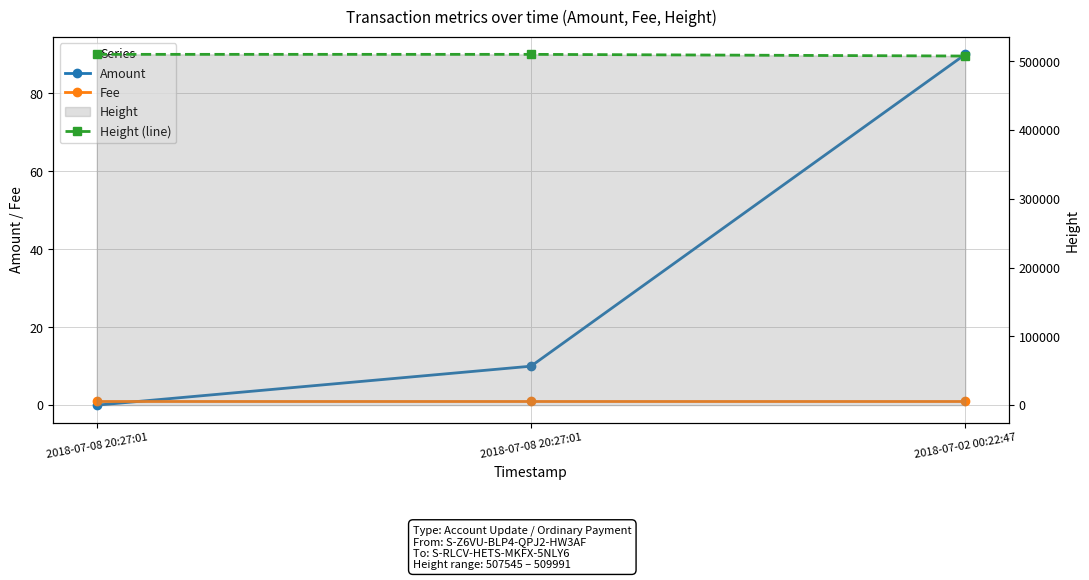

List the labels in order of Height (line) value, smallest first.

2018-07-02 00:22:47, 2018-07-08 20:27:01, 2018-07-08 20:27:01